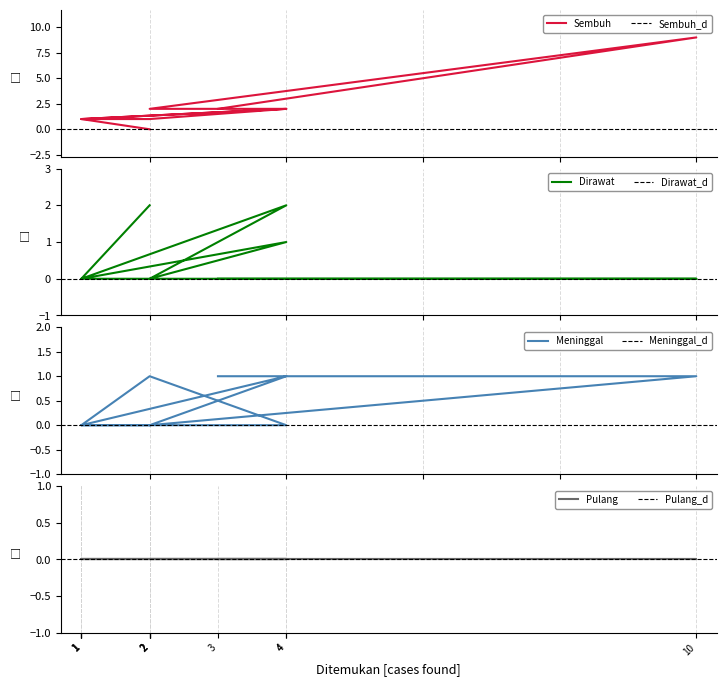

After their last crossing, which series has the higher values: Meninggal or Dirawat?

Dirawat